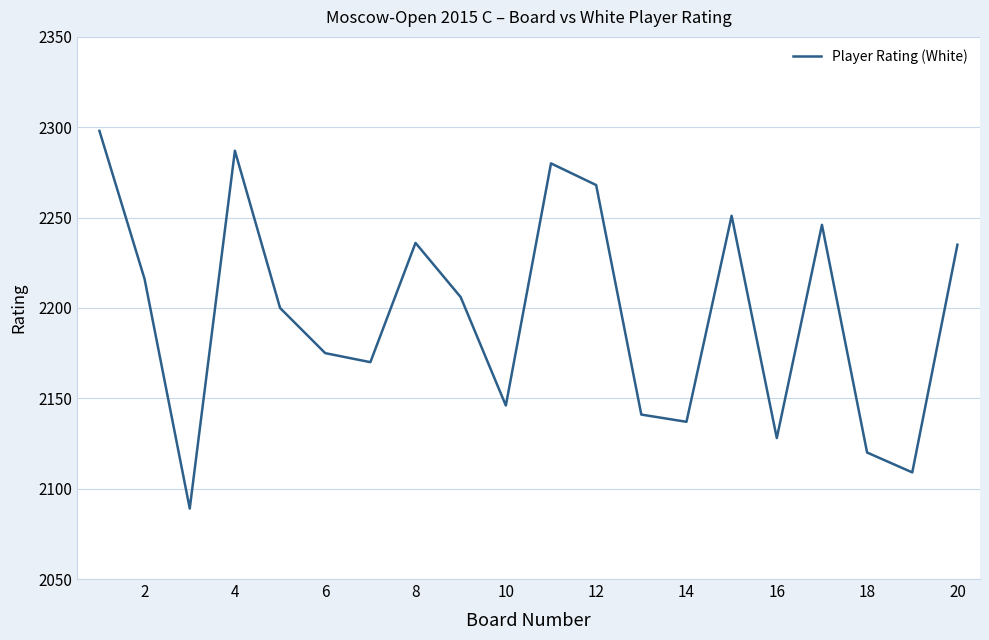

What is the maximum value shown in the chart?

2298